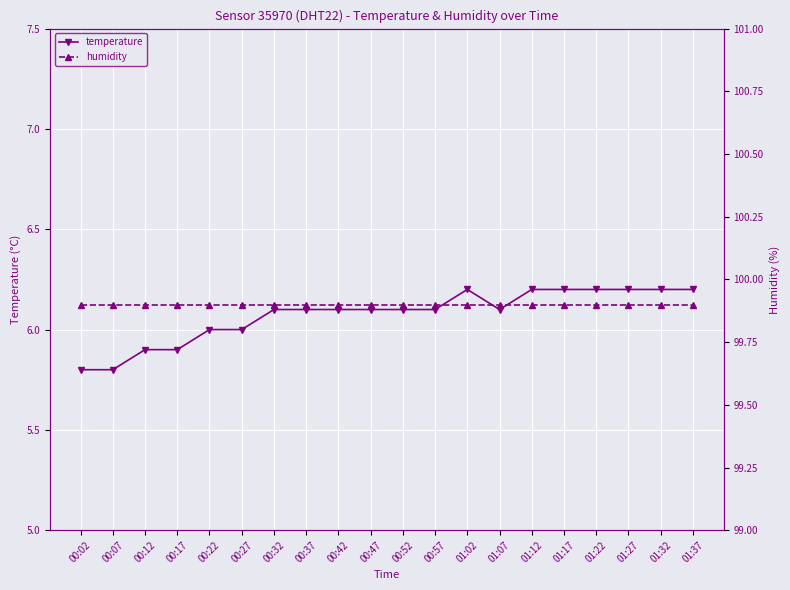

At 00:12, list the series in order from largest to smallest.

humidity, temperature